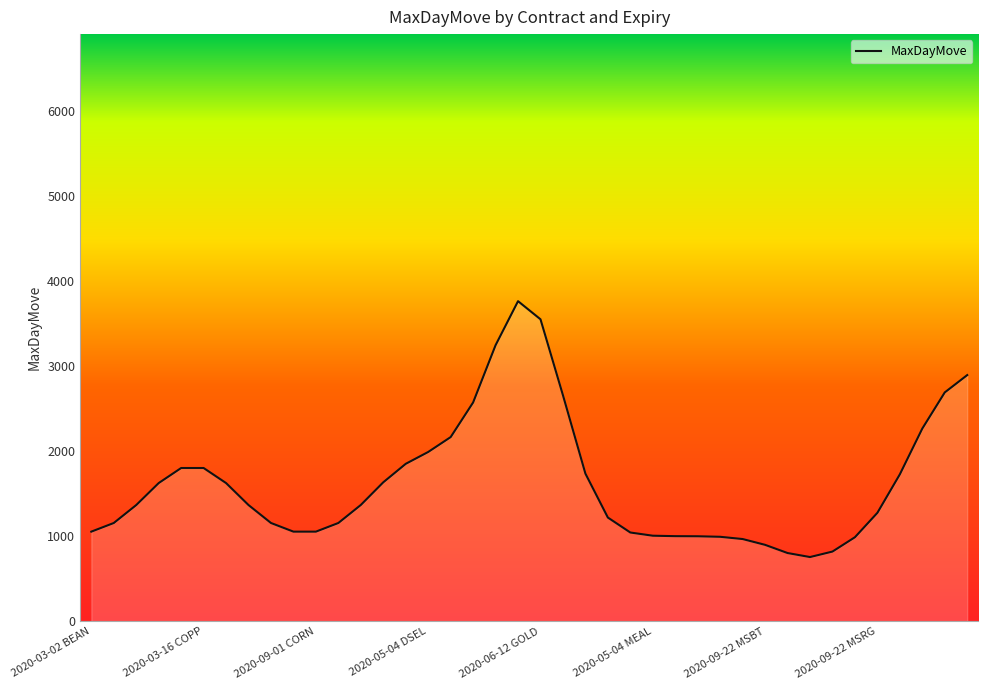

What is the greatest value displayed?

3761.7